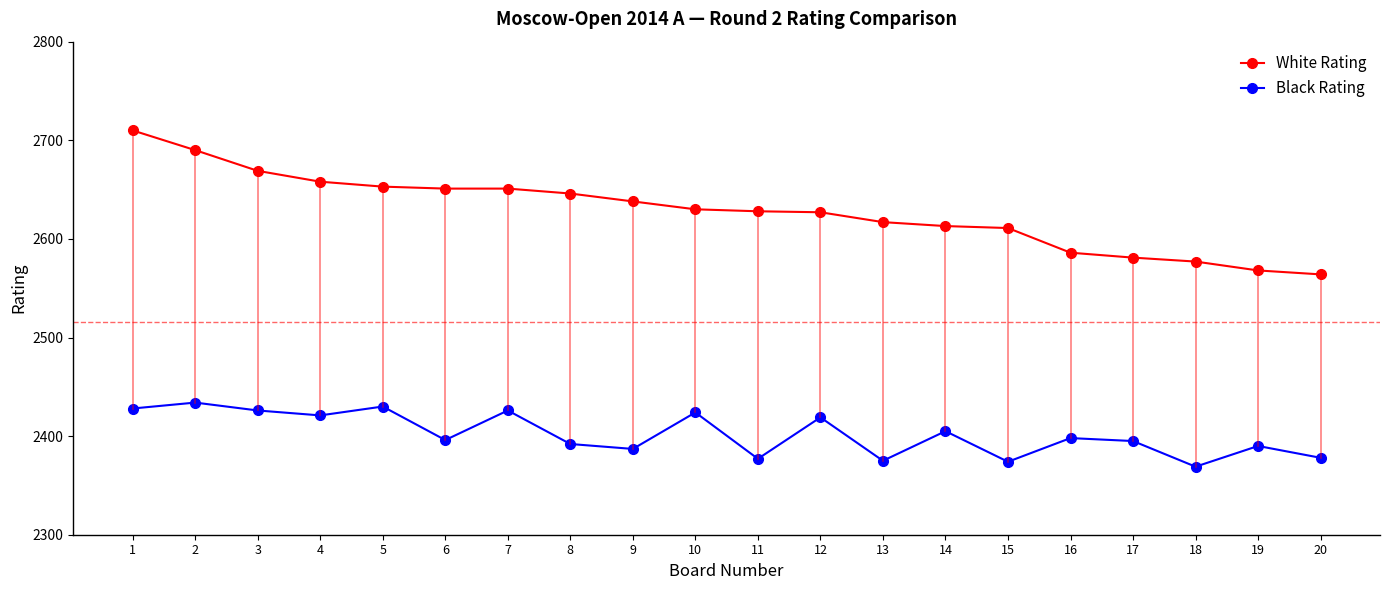

Which series has the largest total across all categories?

White Rating